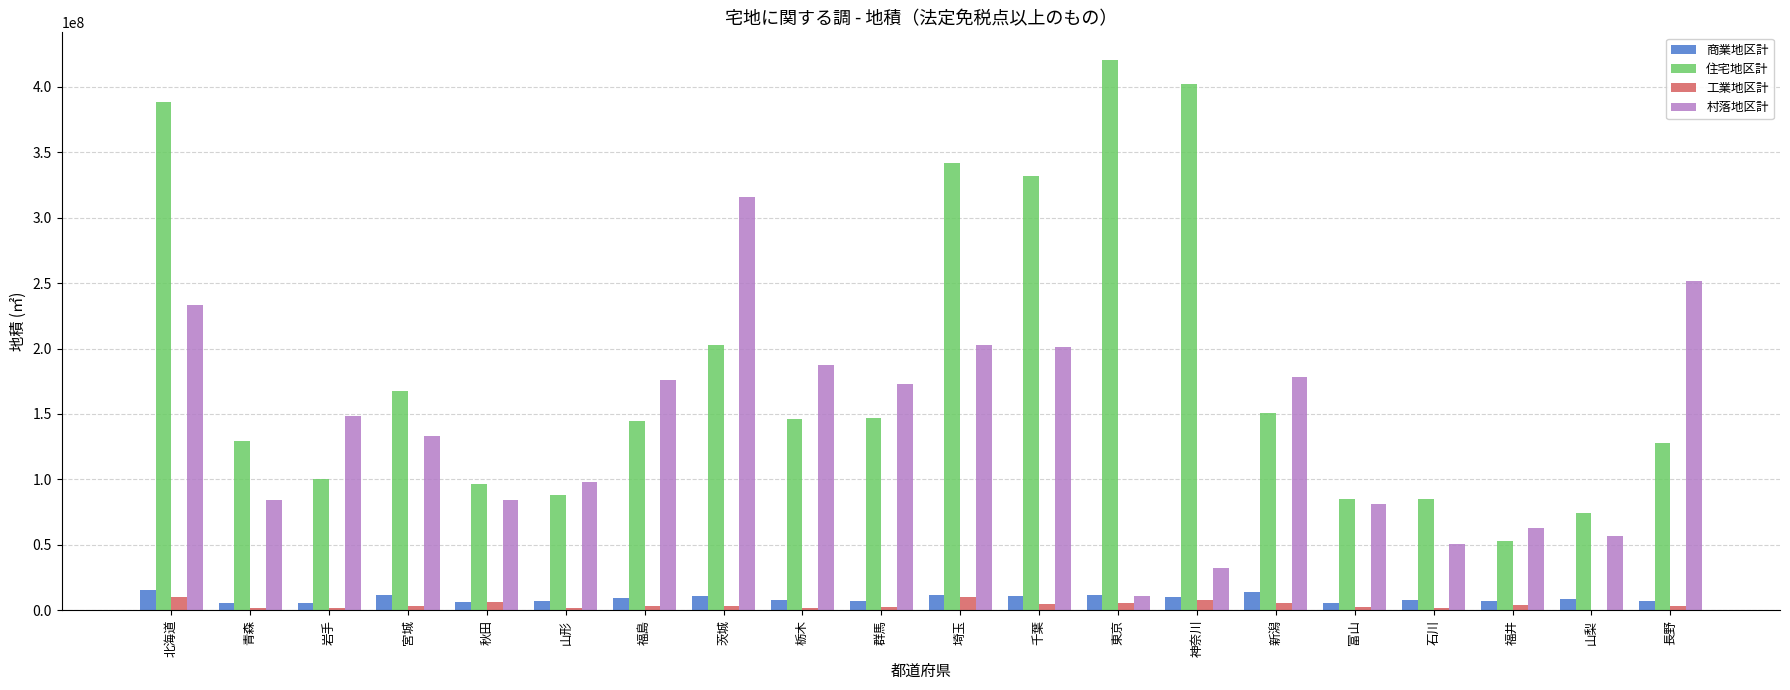

At which label is 住宅地区計 closest to 236601046?

茨城